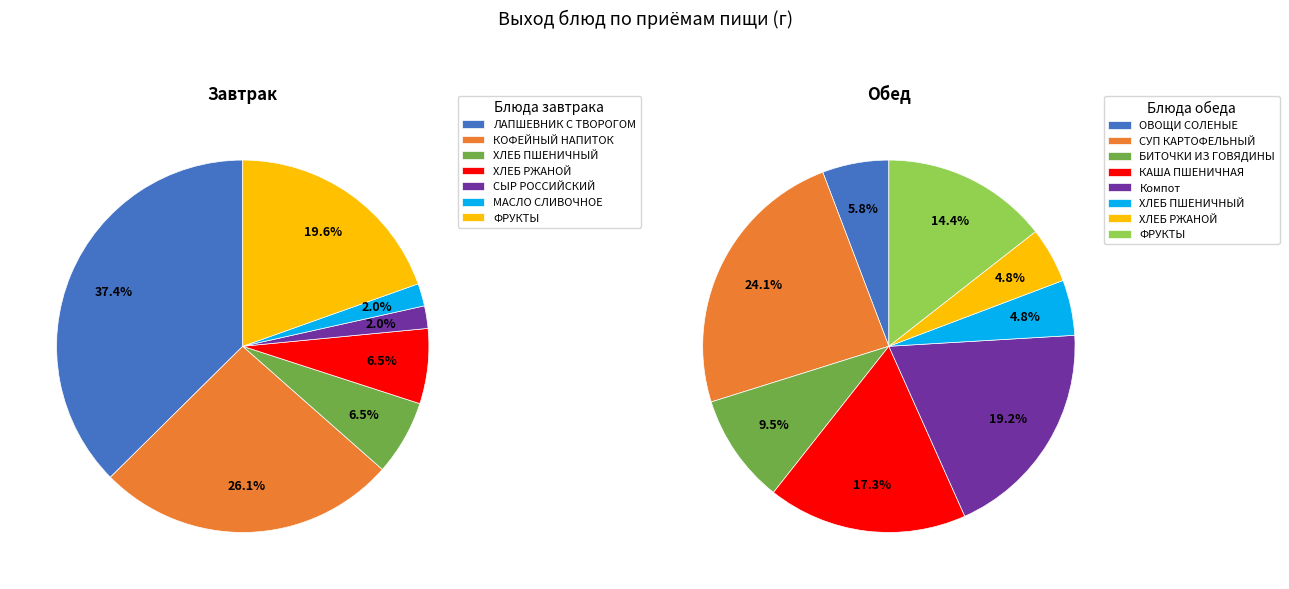

Which category has the biggest portion of the pie?

ЛАПШЕВНИК С ТВОРОГОМ